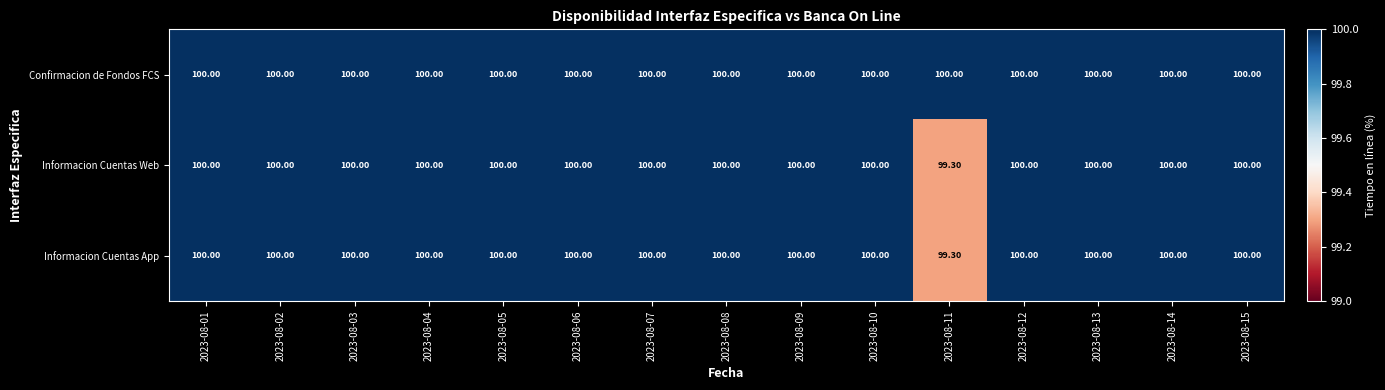

Which series has the largest total across all categories?

Confirmacion de Fondos FCS